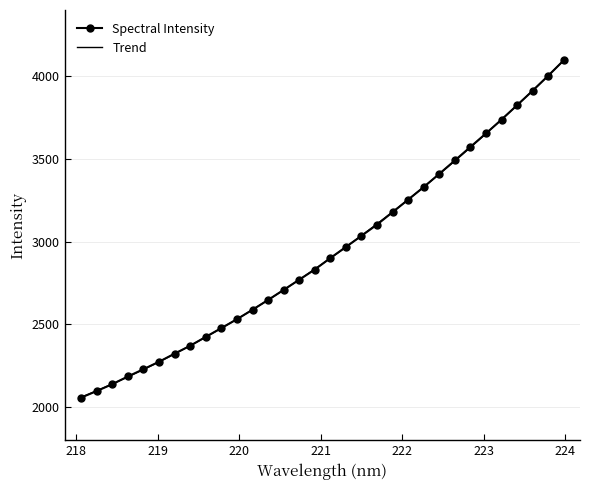

Reading right to left, transcribe all the data shown in this chart.

223.9802=4095.9	223.7895=4002.4	223.5987=3911.8	223.408=3824.4	223.2172=3737.4	223.0264=3653.9	222.8355=3572.4	222.6447=3490.6	222.4538=3409.7	222.263=3329.9	222.0721=3253.8	221.8812=3178.1	221.6902=3103.0	221.4993=3035.2	221.3083=2968.0	221.1174=2900.8	220.9264=2831.4	220.7354=2769.9	220.5444=2708.4	220.3533=2647.4	220.1623=2588.4	219.9712=2531.0	219.7801=2477.5	219.589=2424.5	219.3979=2370.8	219.2067=2323.2	219.0156=2274.1	218.8244=2229.1	218.6332=2185.1	218.442=2138.5	218.2508=2096.9	218.0596=2057.3